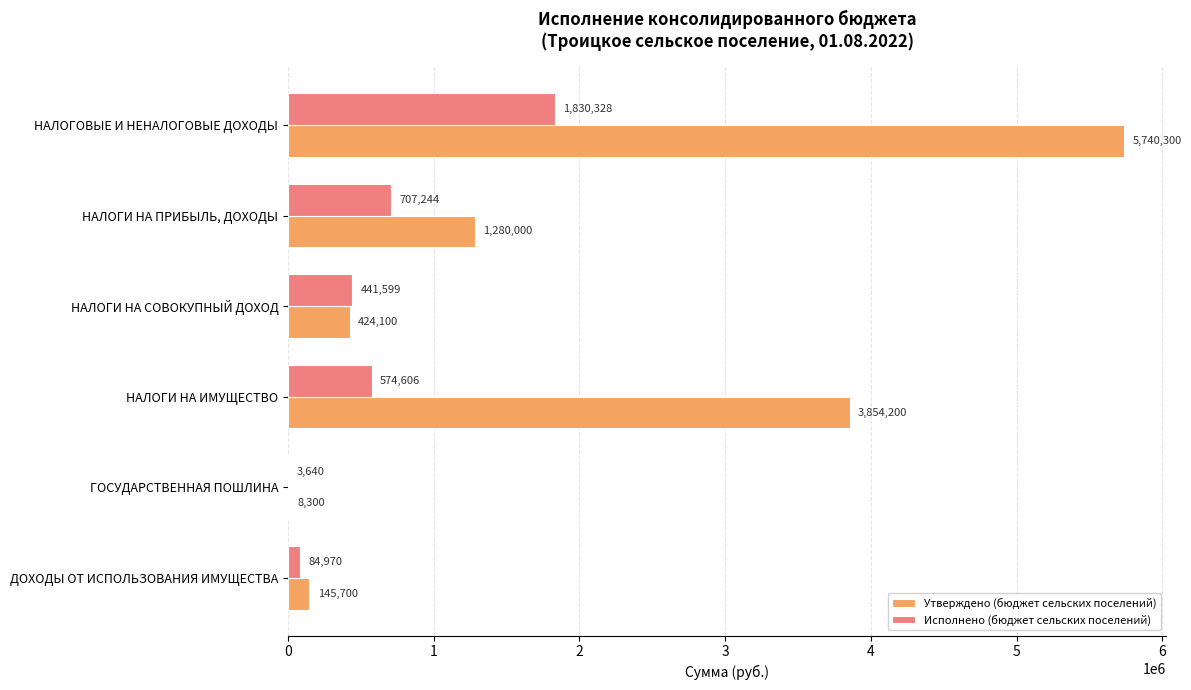

Which series changed the most between НАЛОГОВЫЕ И НЕНАЛОГОВЫЕ ДОХОДЫ and ГОСУДАРСТВЕННАЯ ПОШЛИНА?

Утверждено (бюджет сельских поселений)